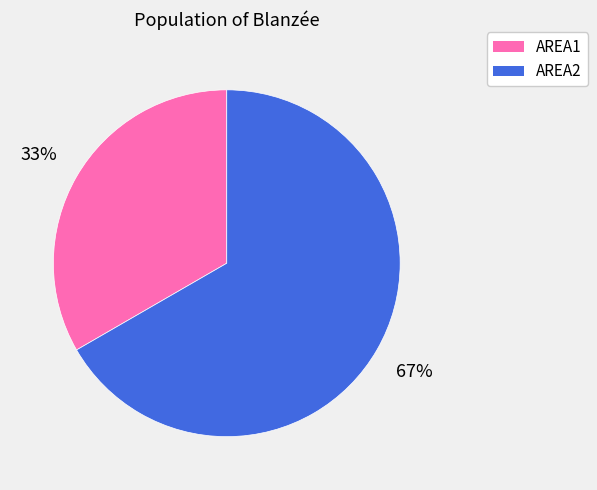

Which has a higher value, AREA1 or AREA2?

AREA2